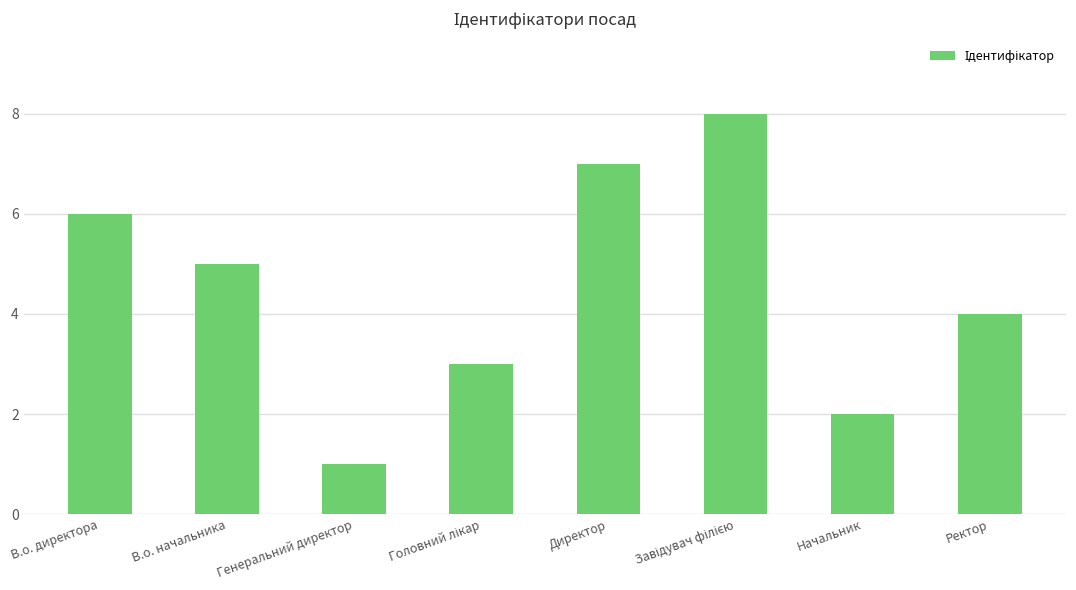

How many data points are less than 5?

4